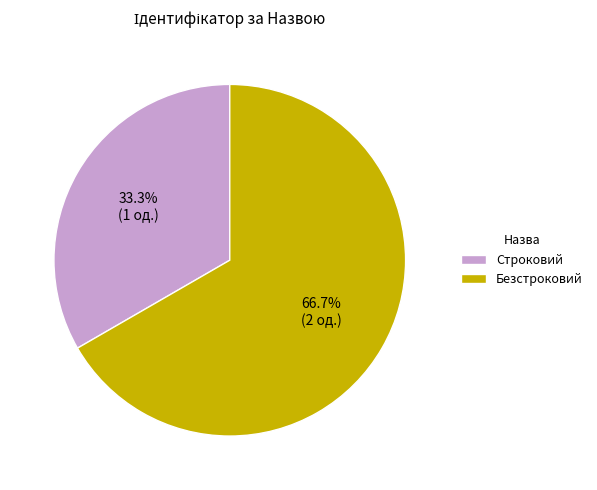

Is it true that Безстроковий is 72% of the pie?

False